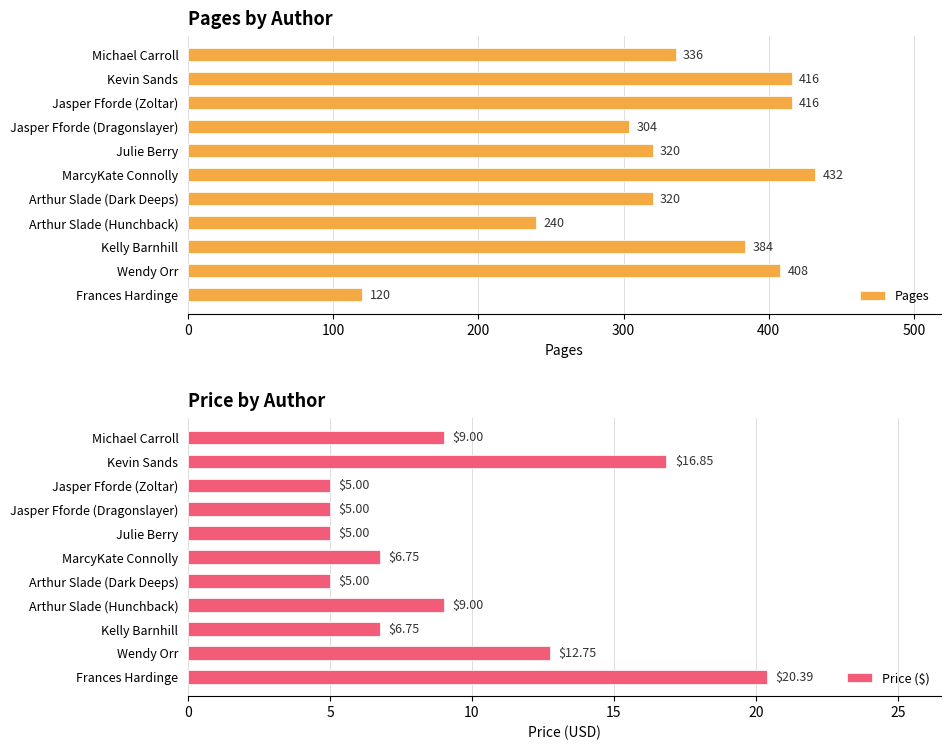

What is the minimum value for Pages?

120